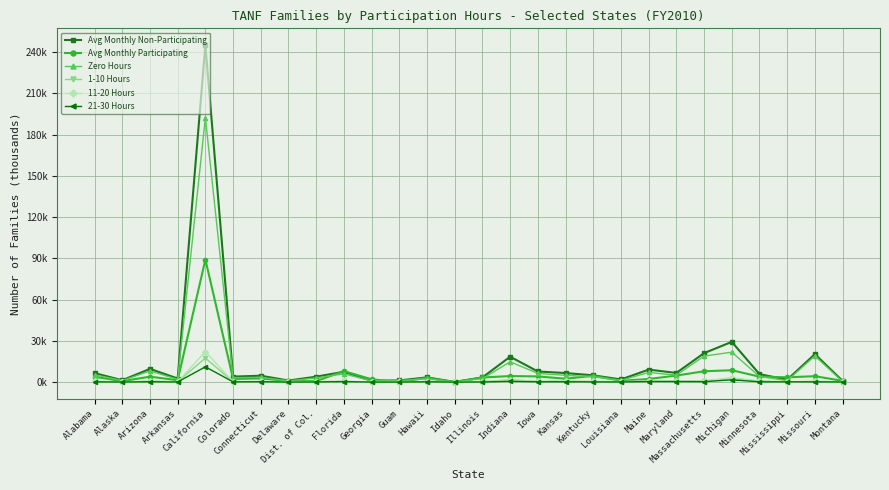

Where is Avg Monthly Non-Participating nearest to the value 122?

Michigan